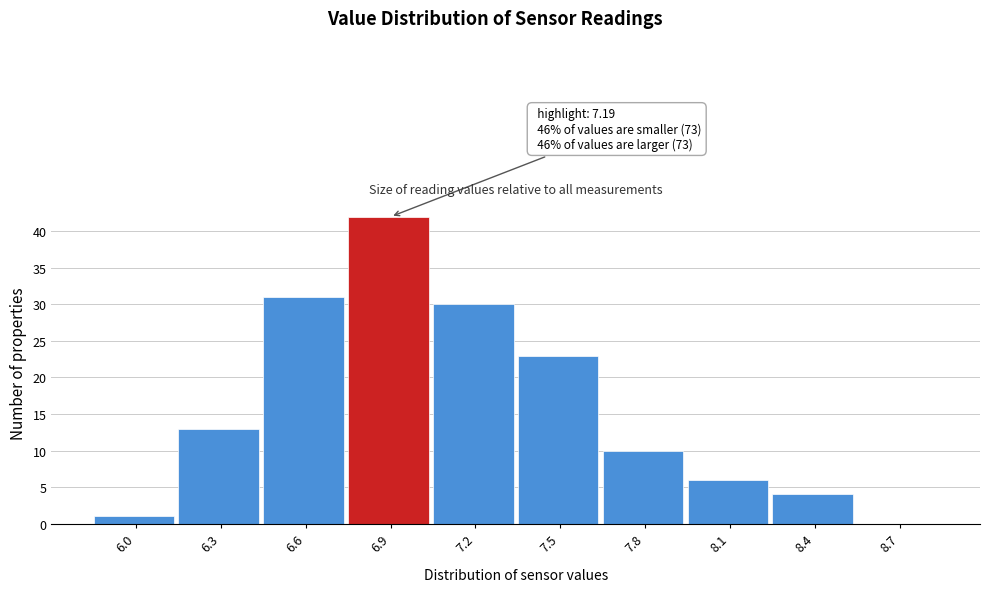

Reading left to right, what are all the values shown in this chart?

6.0=1	6.3=13	6.6=31	6.9=42	7.2=30	7.5=23	7.8=10	8.1=6	8.4=4	8.7=0